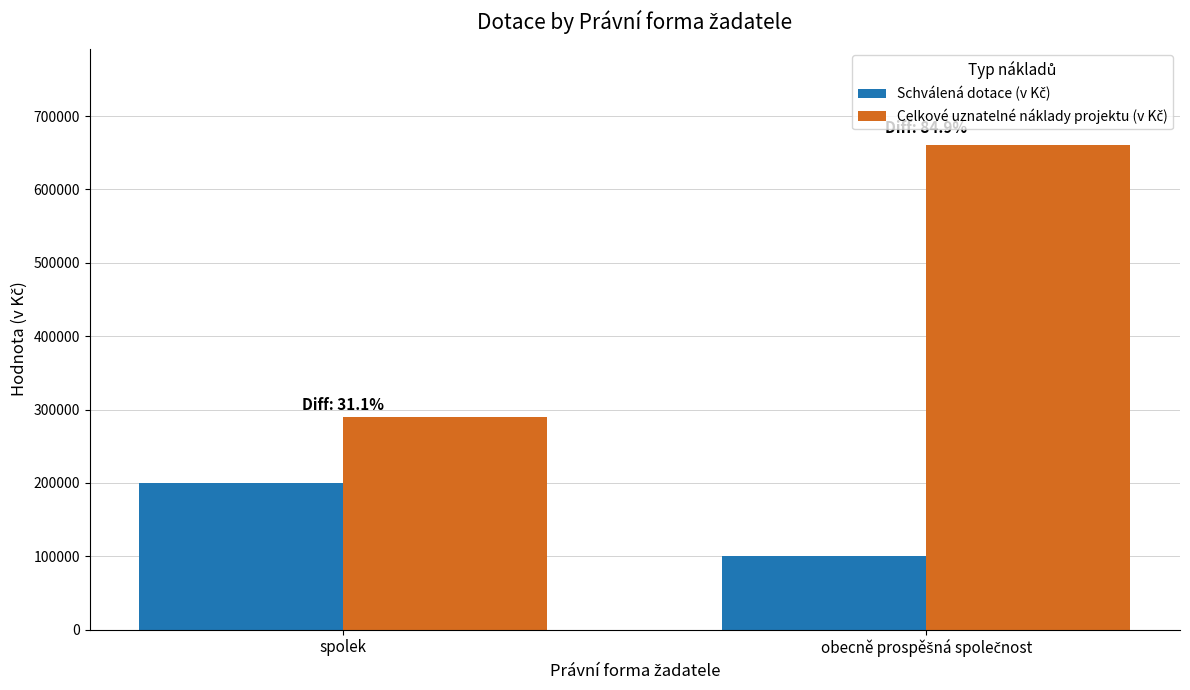

What is the minimum value shown in the chart?

99900